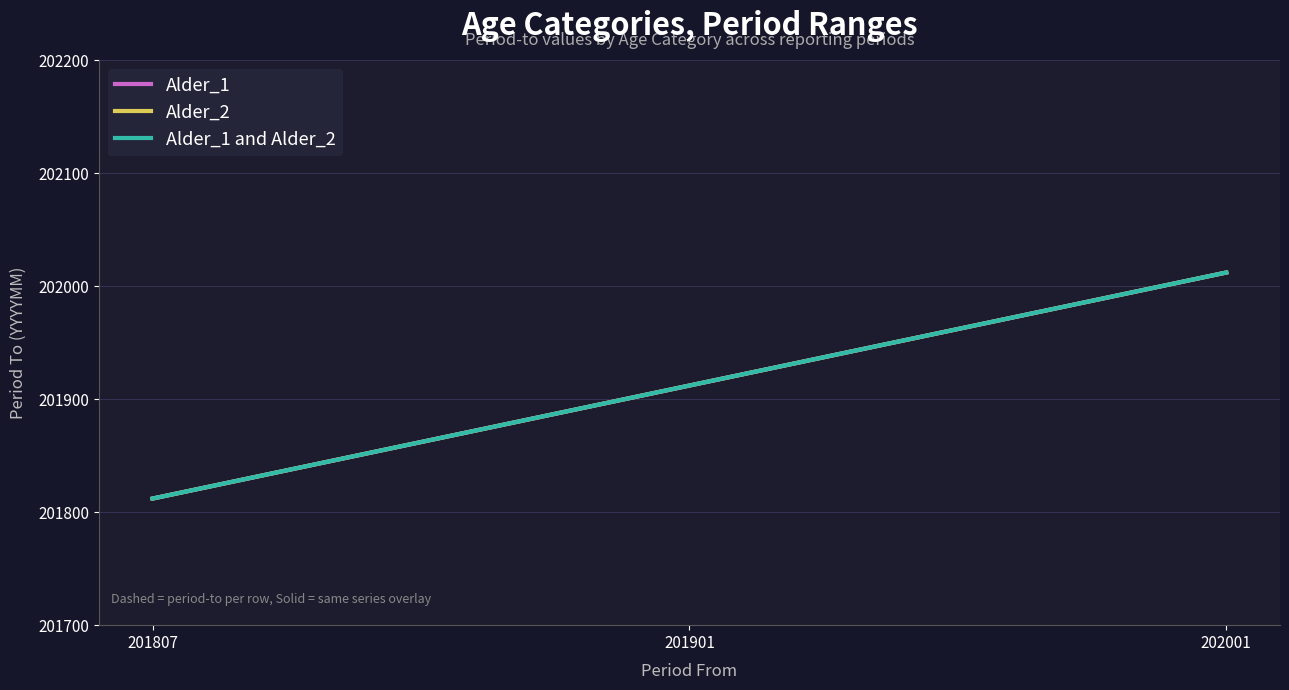

Is the value of Alder_1 at 202001 greater than the value of Alder_1 and Alder_2 at 201901?

Yes